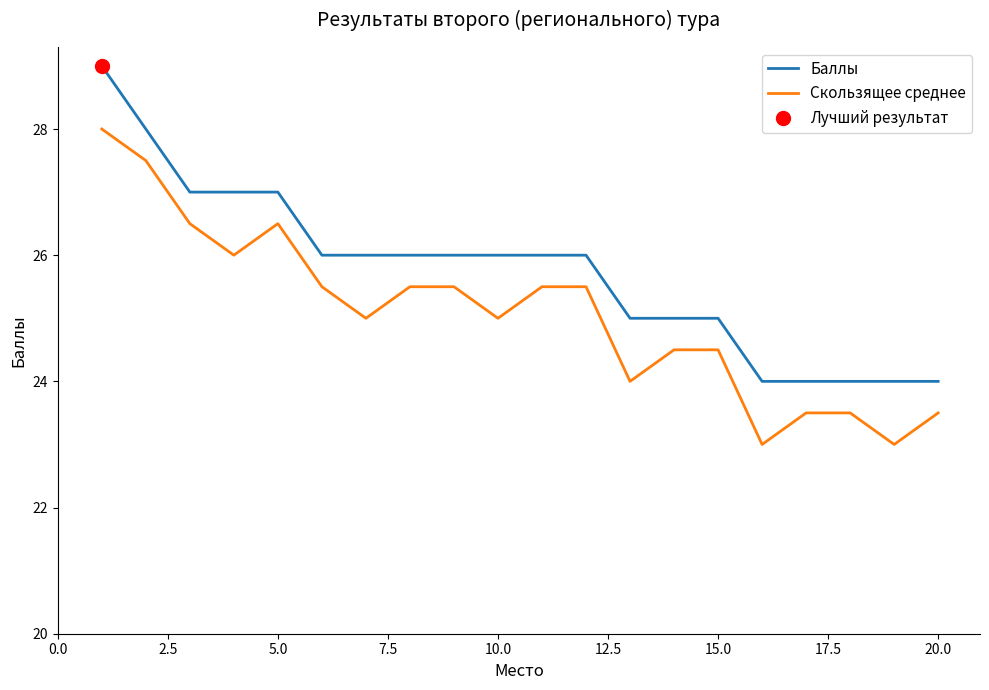

True or false: Скользящее среднее and Баллы cross at least once.

False